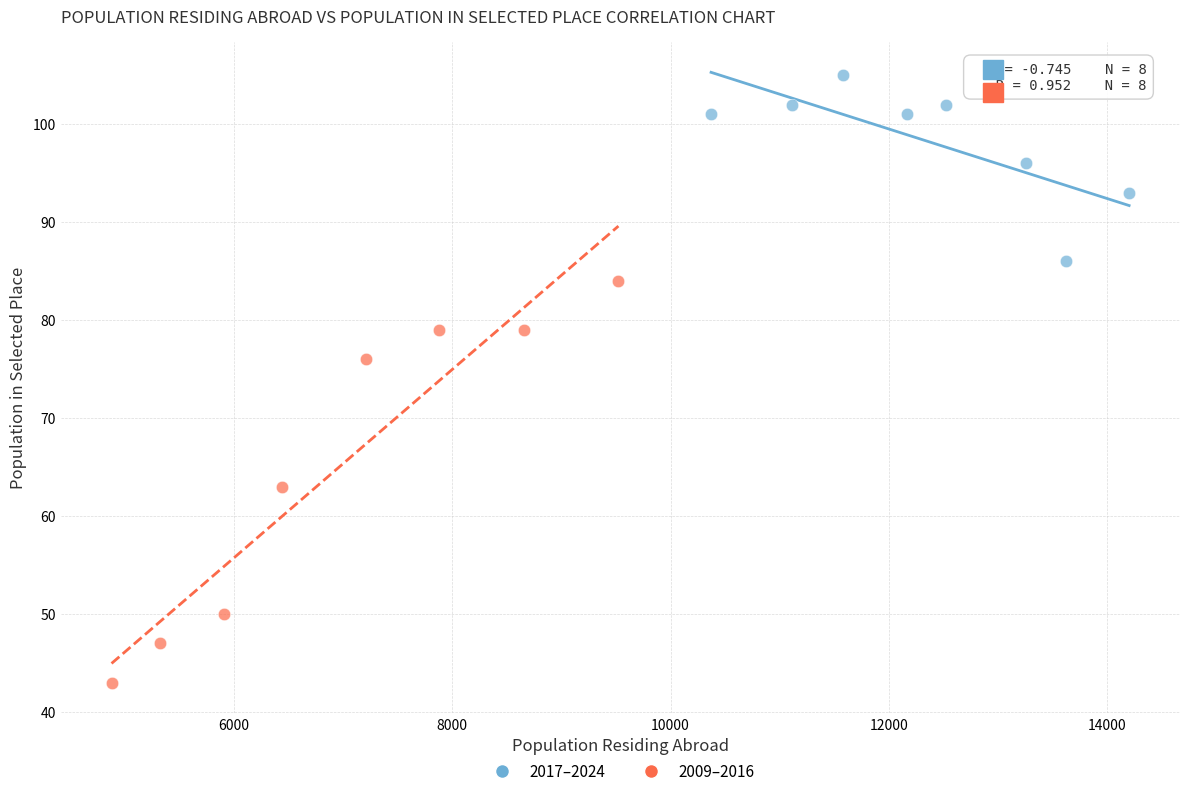

What are all the series names shown in the legend?

2017–2024, 2009–2016